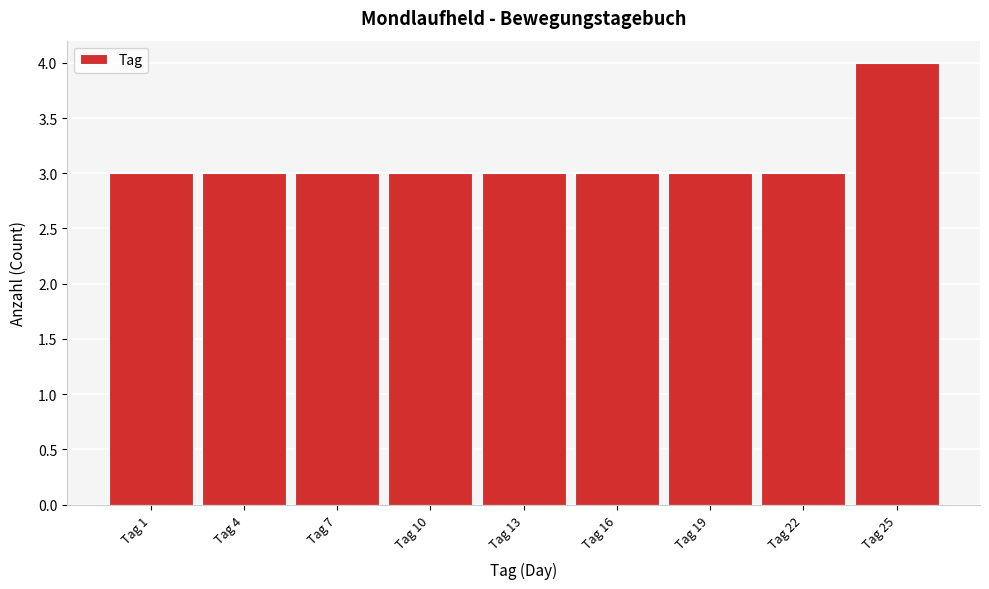

Reading left to right, extract all data points from this chart.

3	3	3	3	3	3	3	3	4